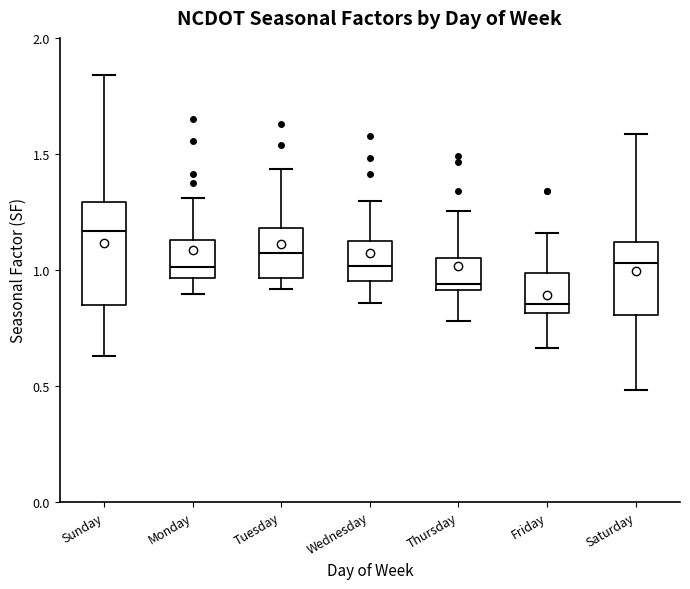

Which box is the tallest, from its lower edge to its upper edge?

Sunday